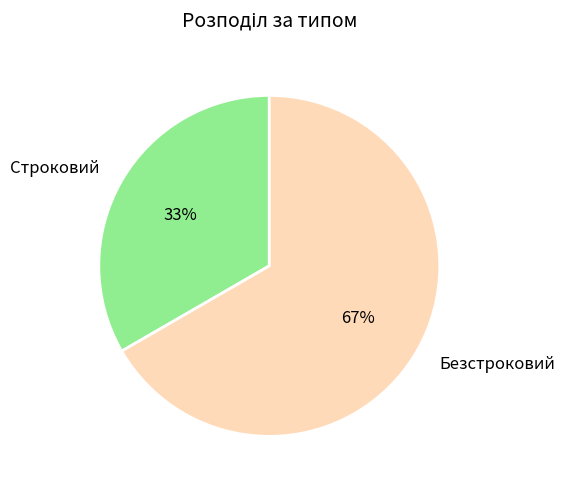

How many slices are in this pie chart?

2